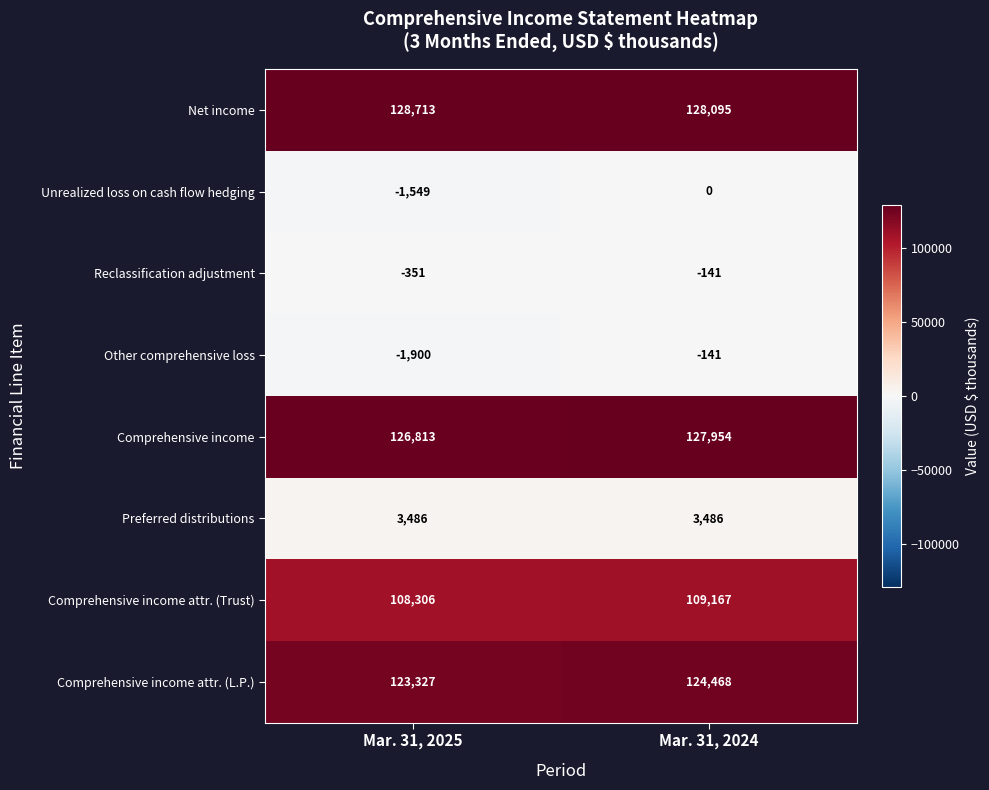

Rank the series at Mar. 31, 2025 from highest to lowest value.

Net income, Comprehensive income, Comprehensive income attr. (L.P.), Comprehensive income attr. (Trust), Preferred distributions, Reclassification adjustment, Unrealized loss on cash flow hedging, Other comprehensive loss